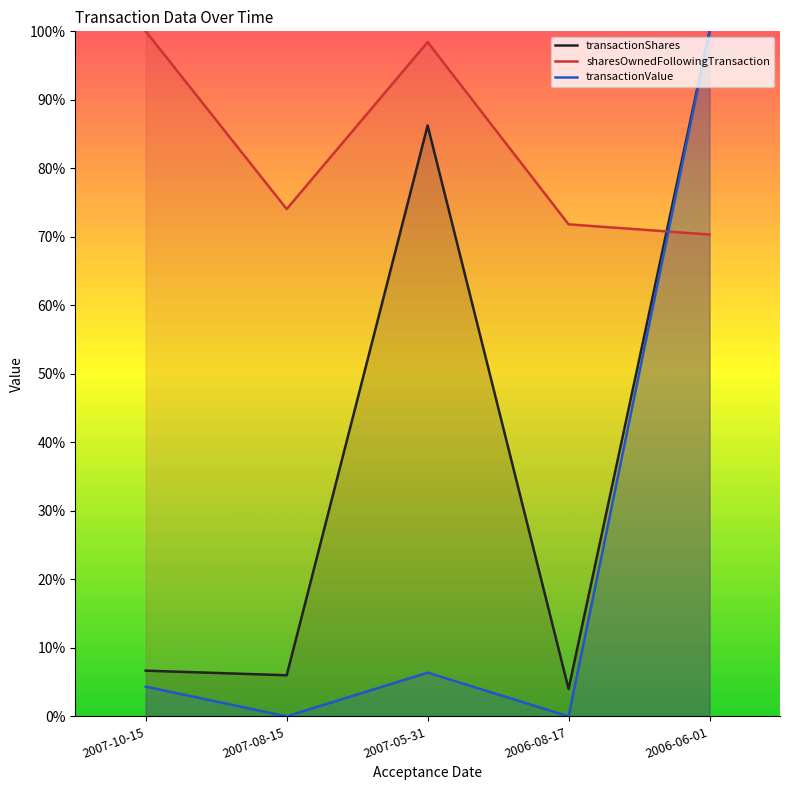

Reading left to right, what are all the values shown in this chart?

transactionShares: 0.1	0.1	0.9	0.0	1.0
sharesOwnedFollowingTransaction: 1.0	0.7	1.0	0.7	0.7
transactionValue: 0.0	0.0	0.1	0.0	1.0